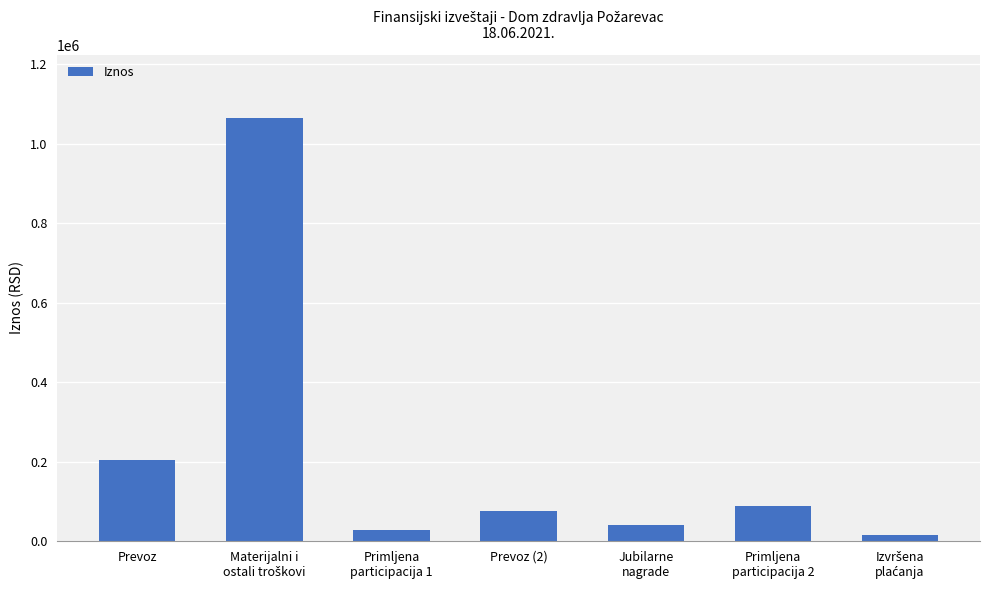

Reading right to left, list all the values displayed in this chart.

15758.0	88304.2	40250.0	76395.8	27369.7	1063916.7	204807.2